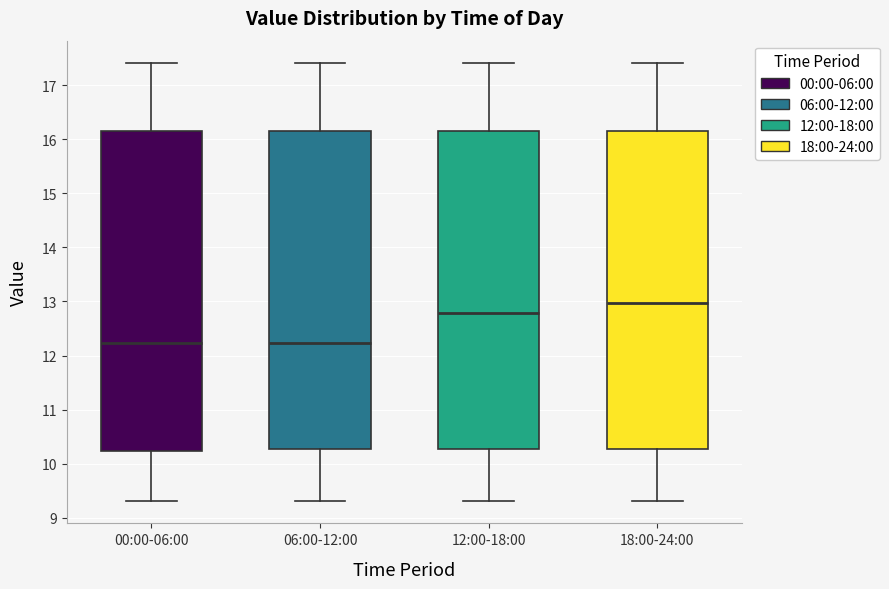

Where is the lower edge of the box for 06:00-12:00 on the y-axis? The values are not printed on the chart, so give them approximately, as read against the axis.

10.3